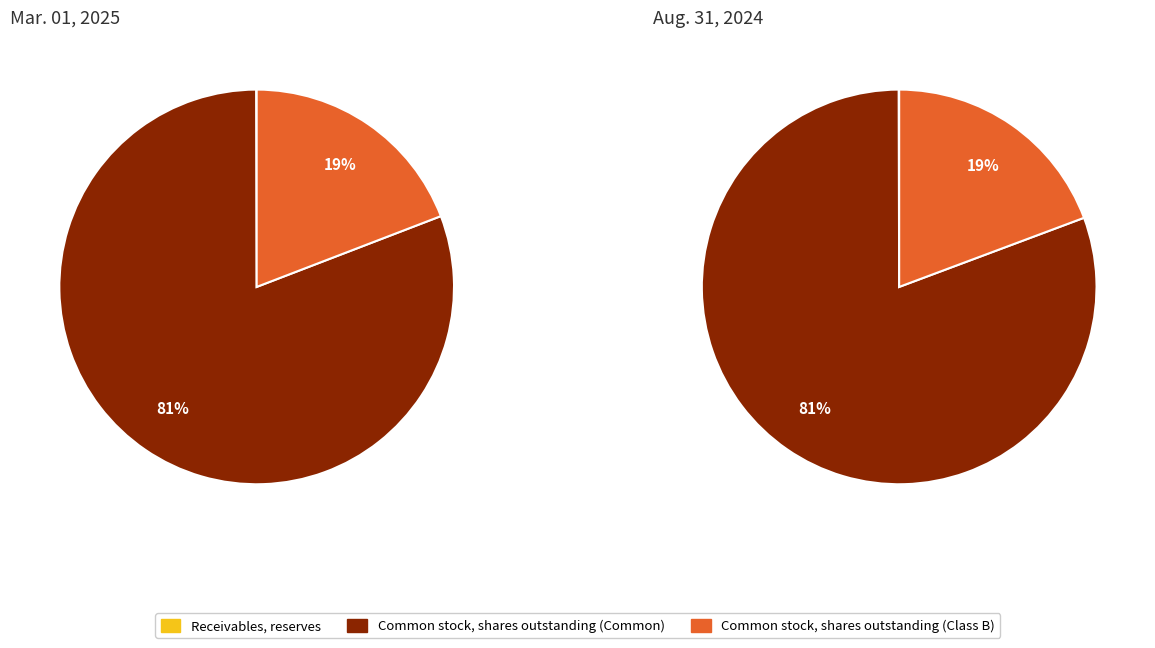

Which category has the biggest portion of the pie?

Common stock, shares outstanding (Common)